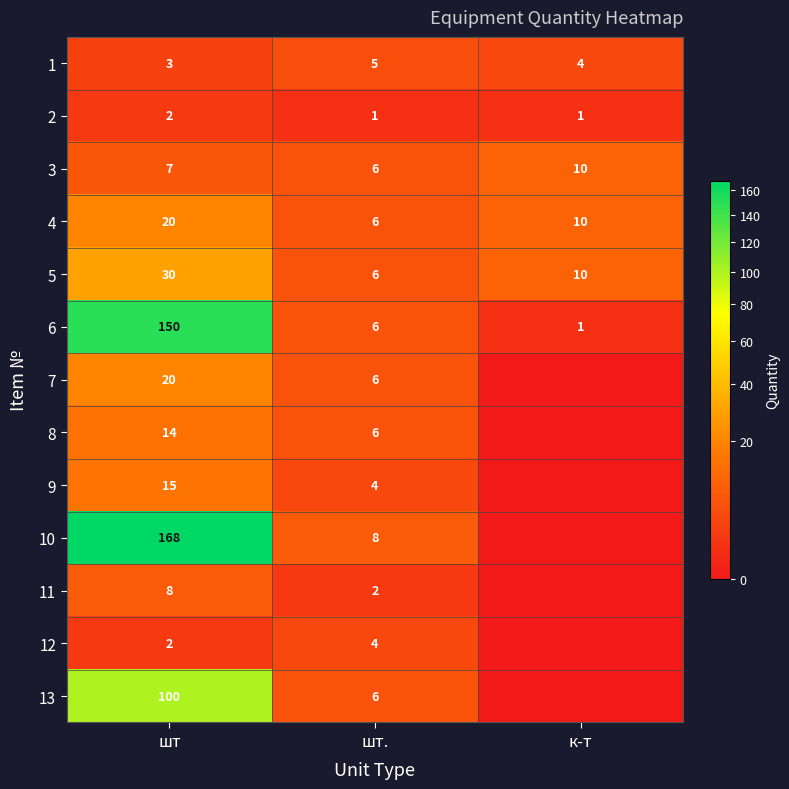

What is the sum of all 4 values?

36